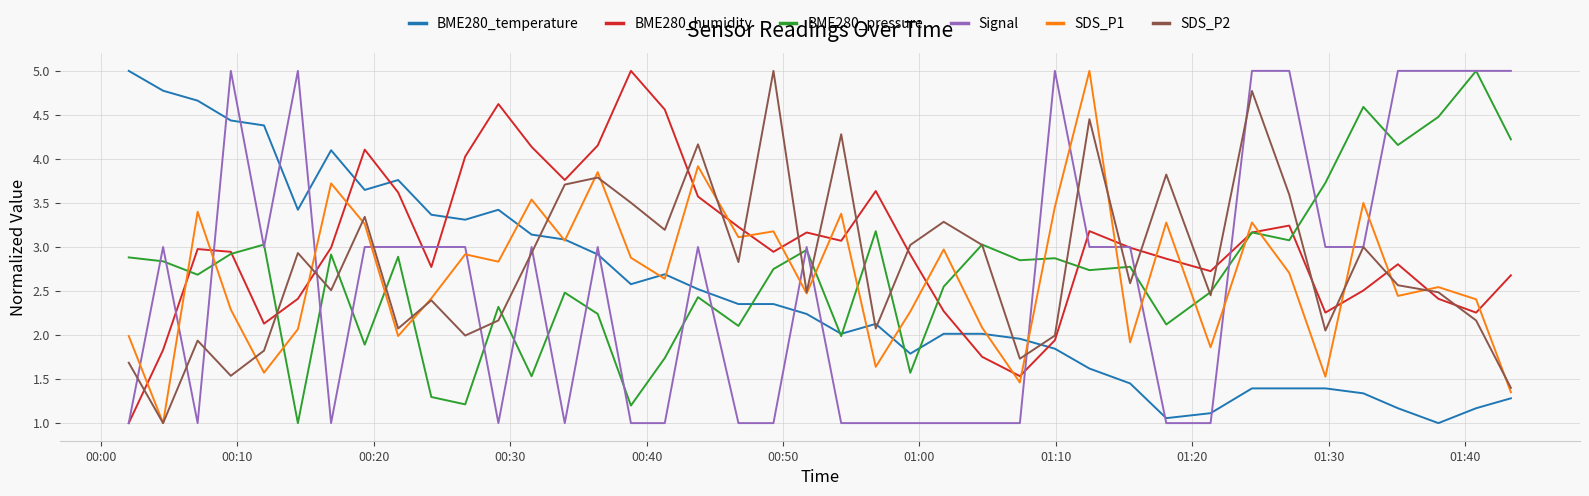

How many series are shown in this chart?

6